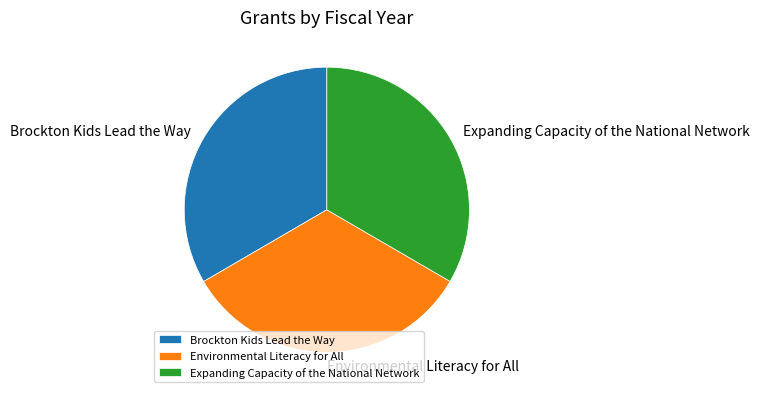

Do Brockton Kids Lead the Way and Expanding Capacity of the National Network together represent more than half of the pie?

Yes